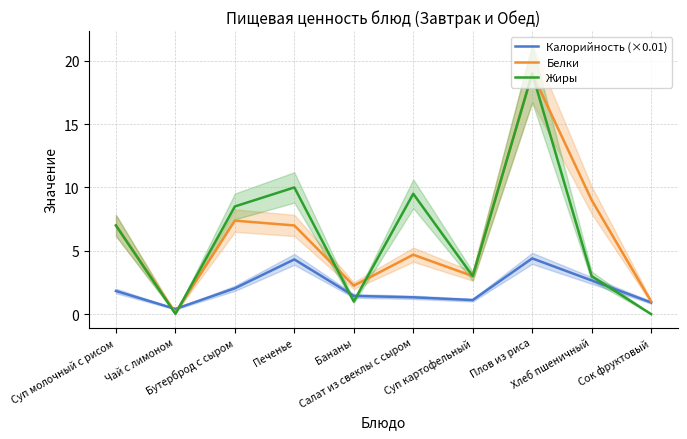

How many intersections are there between Жиры and Калорийность (×0.01)?

5